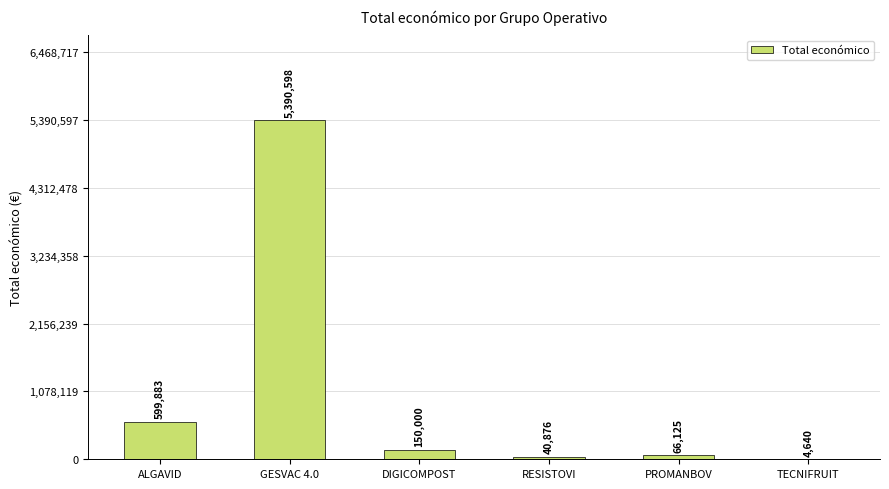

What is the sum of all values?

6252122